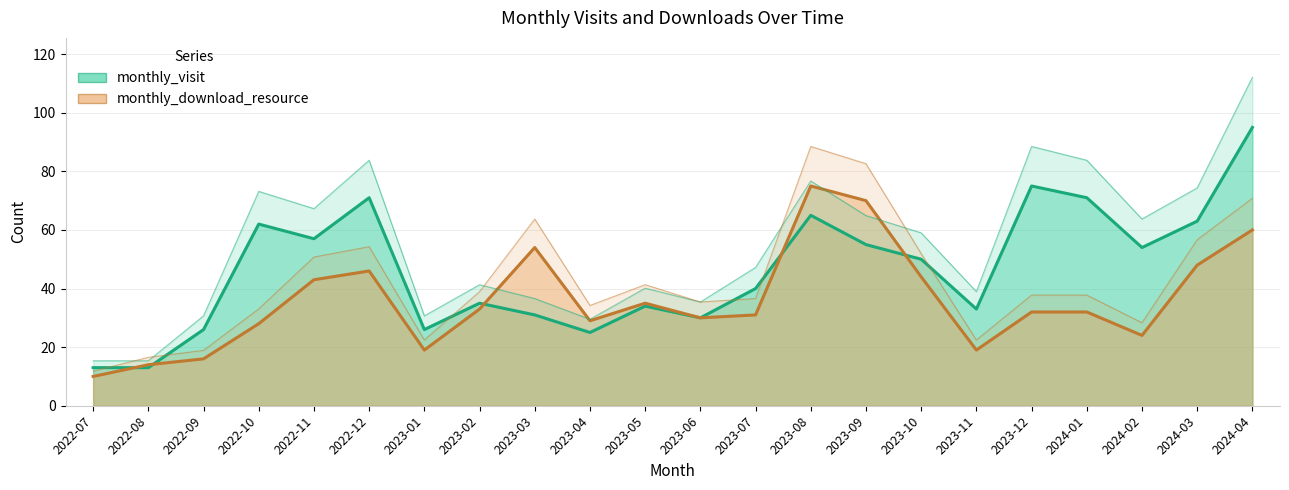

Between which two adjacent categories do monthly_download_resource and monthly_visit first intersect?

2022-07 and 2022-08